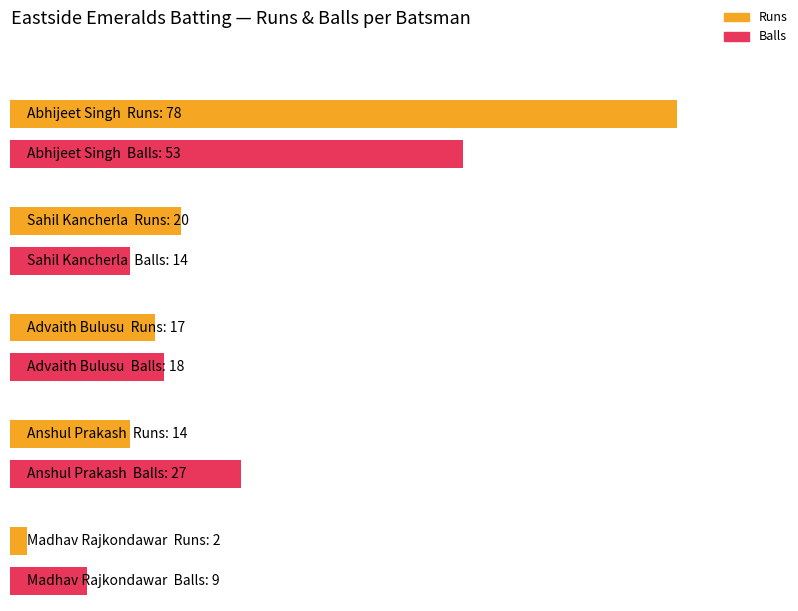

Are the bars grouped side by side (vs. stacked)?

Yes